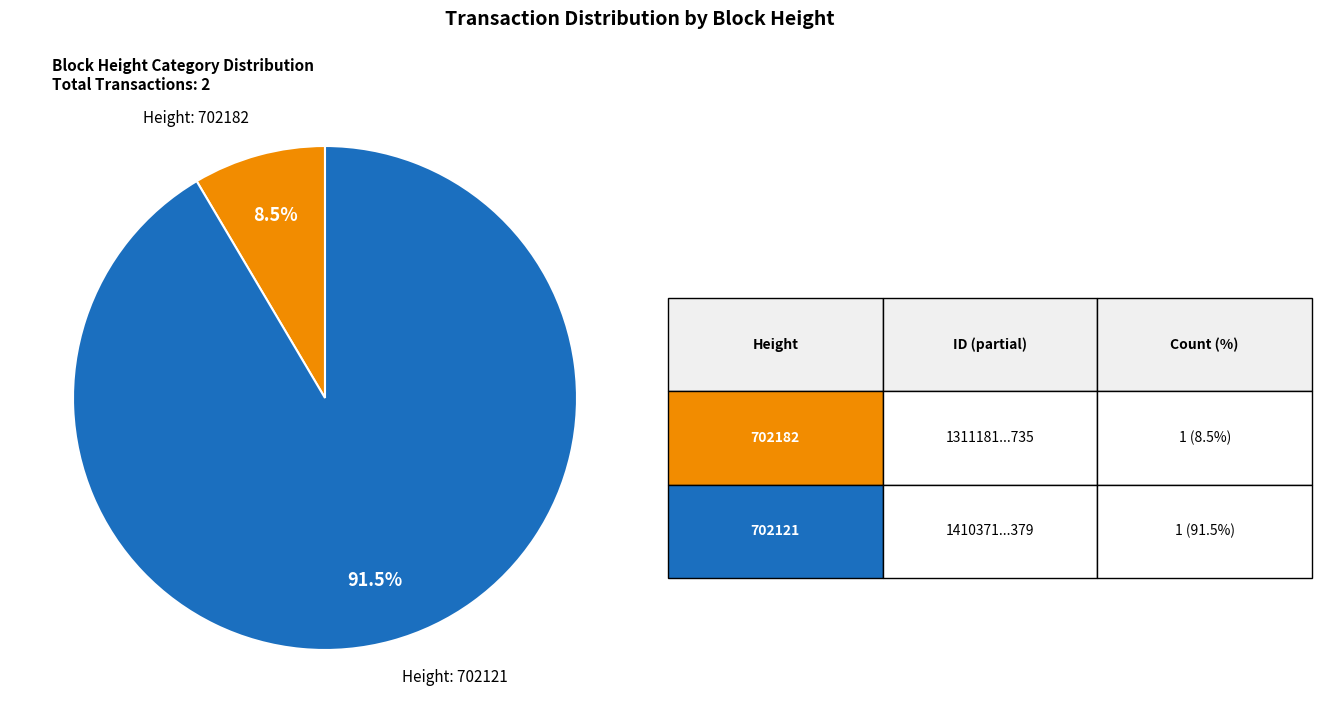

Does any single category account for the majority?

Yes